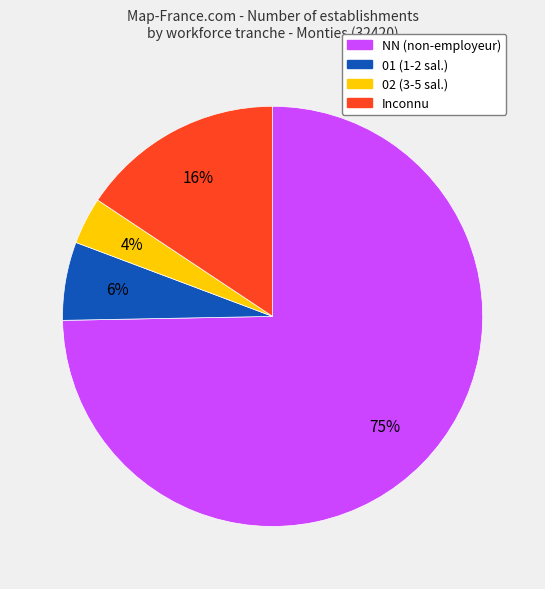

Is there any slice that represents more than half of the pie?

Yes